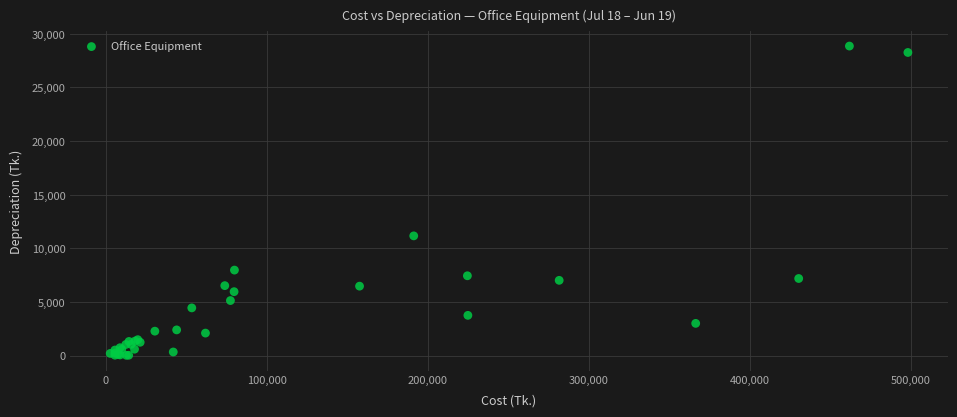

What Y value in the scatter plot is closest to 14447?

11167.6